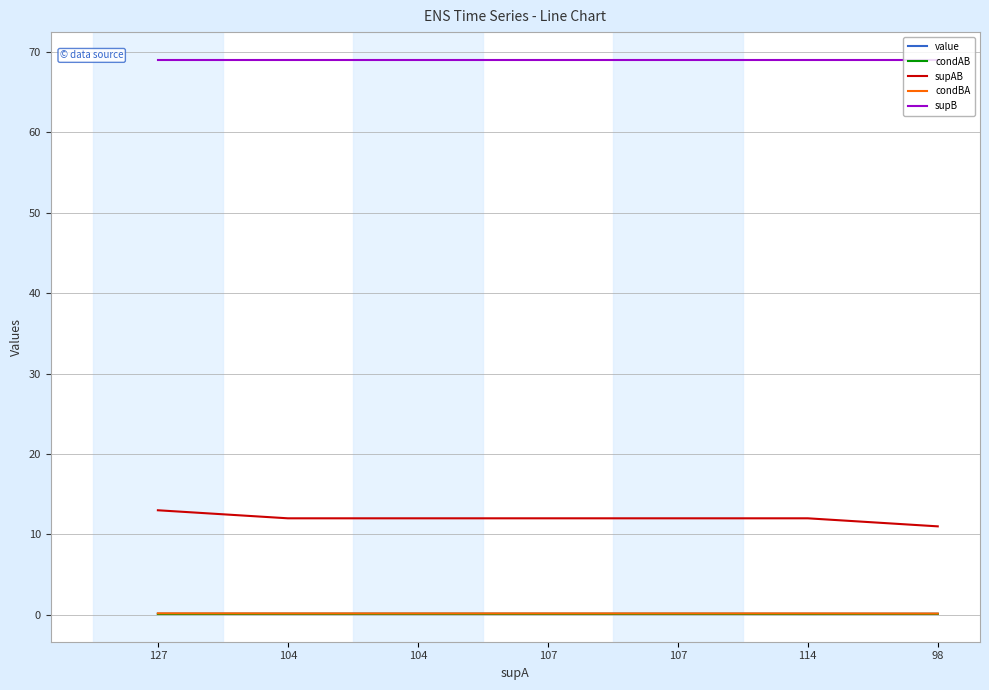

Rank the categories by condBA value from highest to lowest.

127, 104, 104, 107, 107, 114, 98